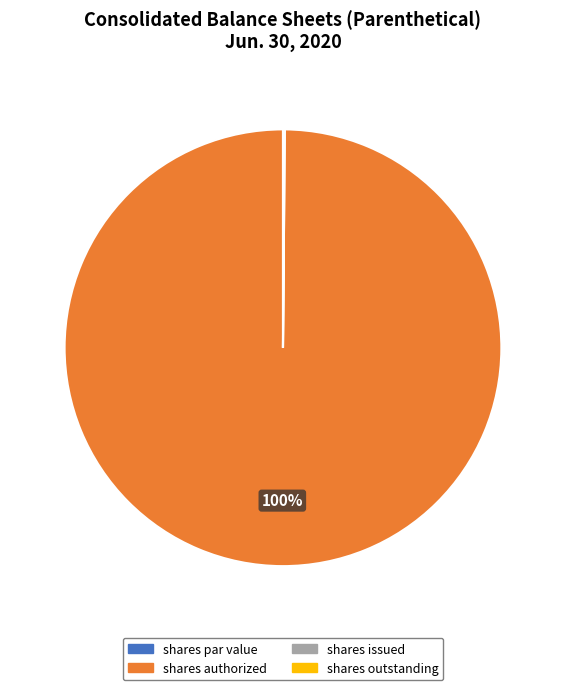

Is there a majority slice in this chart?

Yes